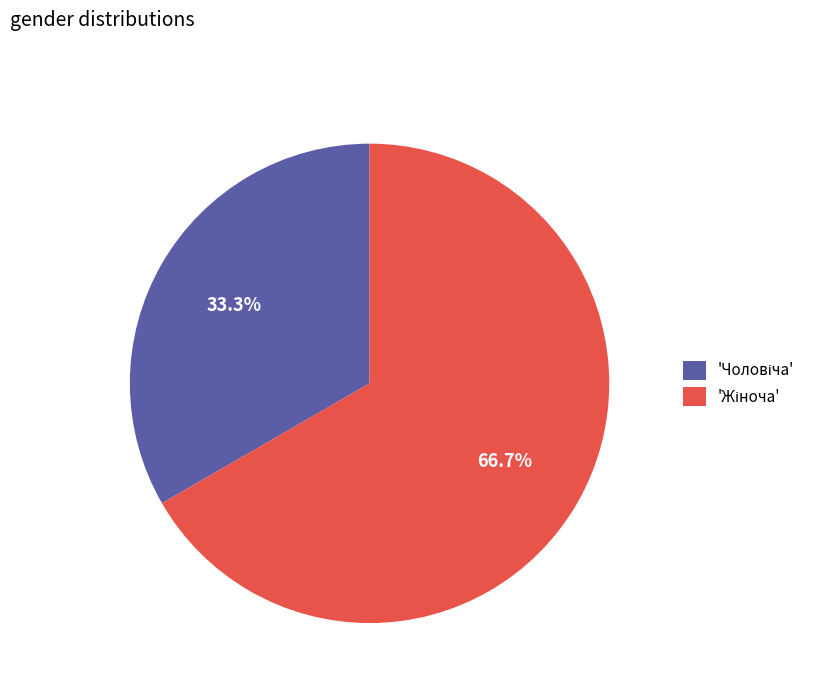

Is there a majority slice in this chart?

Yes